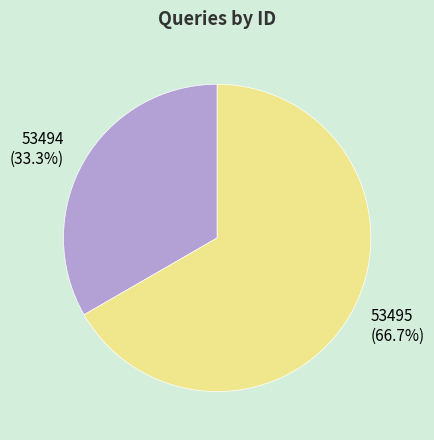

Which slice is the largest?

53495